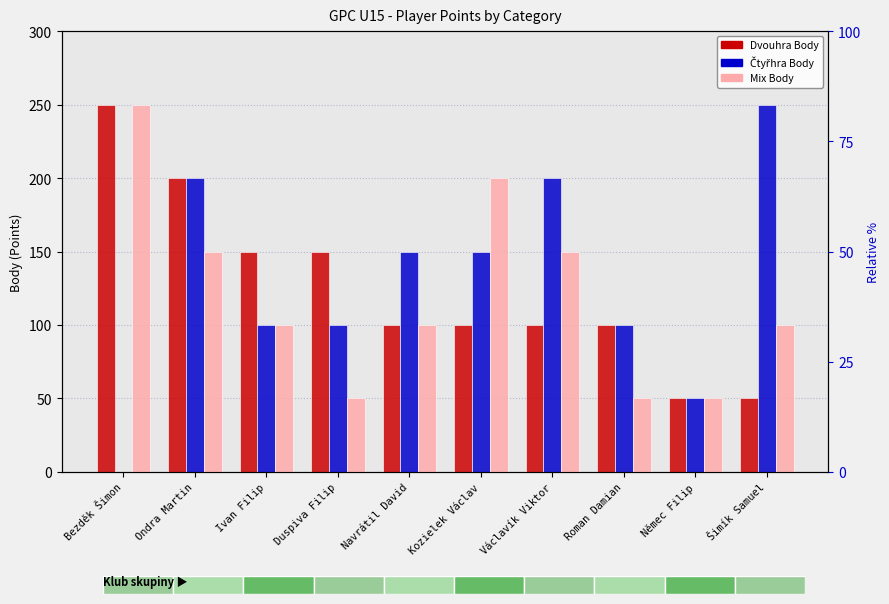

List the series in order of their overall mean, highest first.

Čtyřhra Body, Dvouhra Body, Mix Body